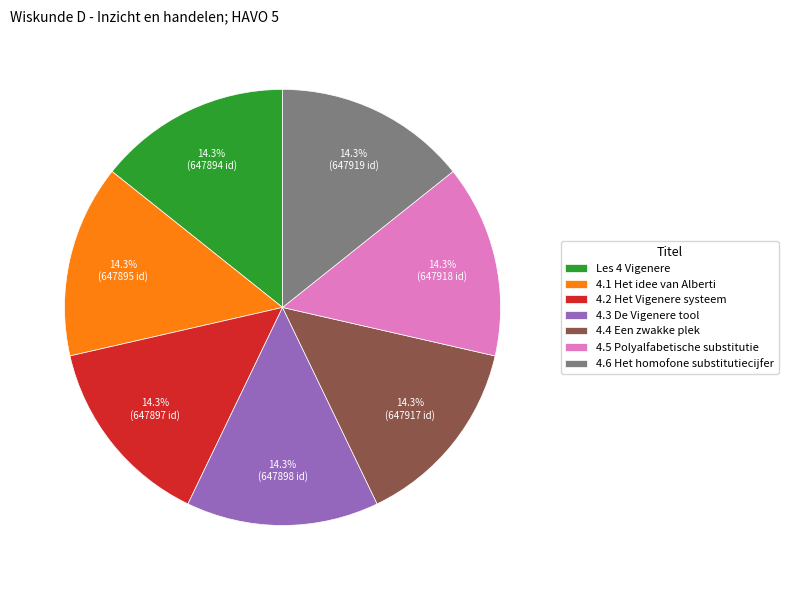

Do 4.1 Het idee van Alberti and 4.4 Een zwakke plek together represent more than half of the pie?

No